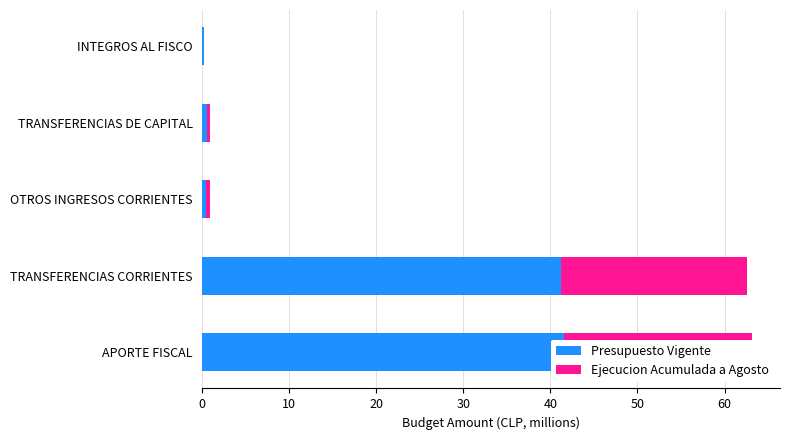

Which series has the largest total across all categories?

Presupuesto Vigente